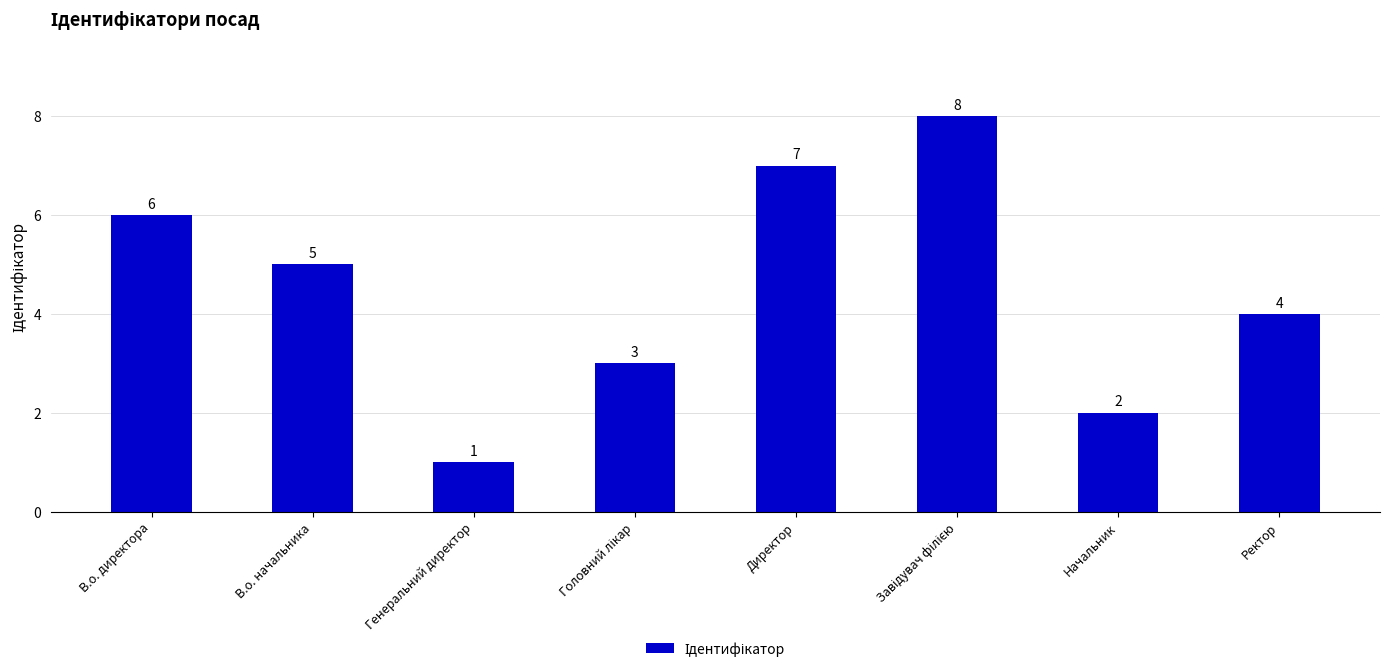

Is it true that the value at В.о. начальника is 7?

False